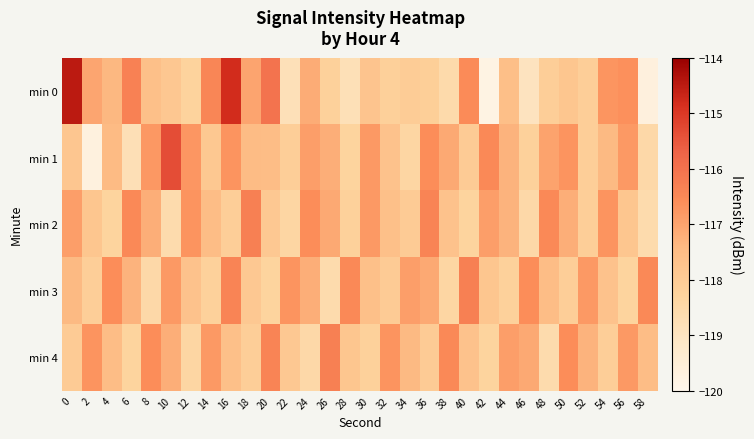

At how many categories does at least one series exceed -115?

2